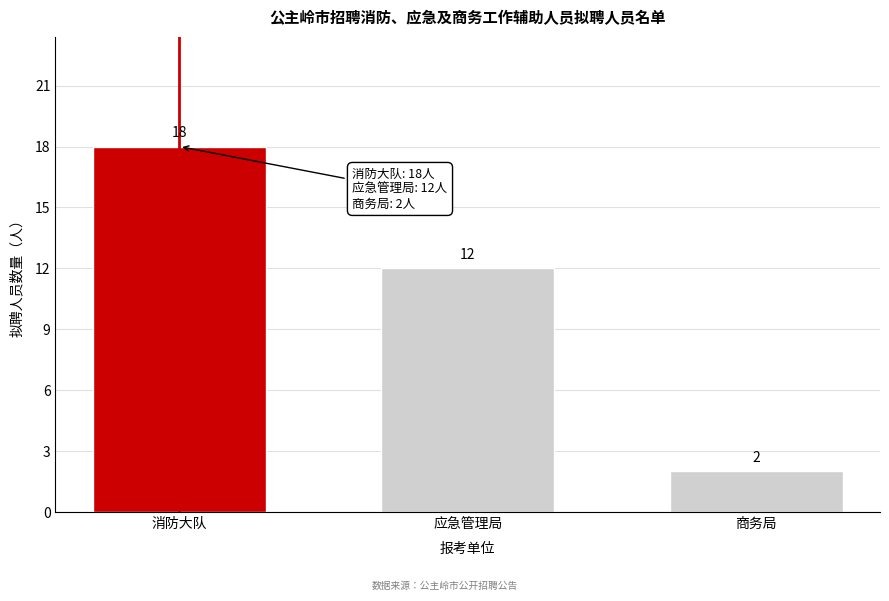

Reading left to right, list all the values displayed in this chart.

18	12	2